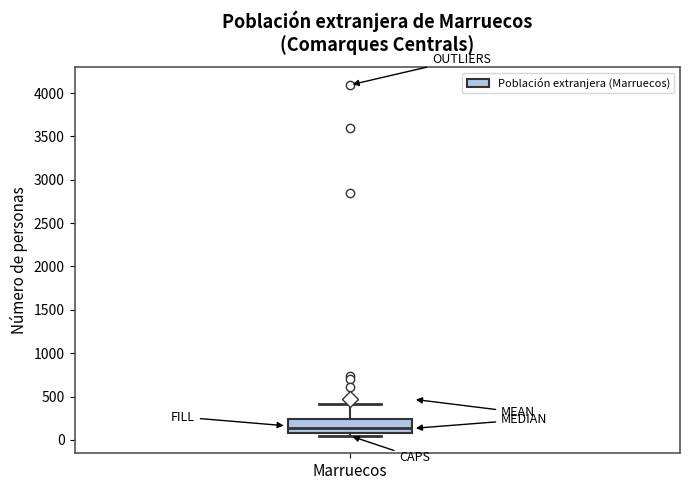

Read this box plot against the y-axis: the position of the median line, the range covered by the box, and the ends of both whiskers. The values are not printed on the chart, so give them approximately, as read against the axis.

median 150, box 100 to 250, whiskers 50 to 400